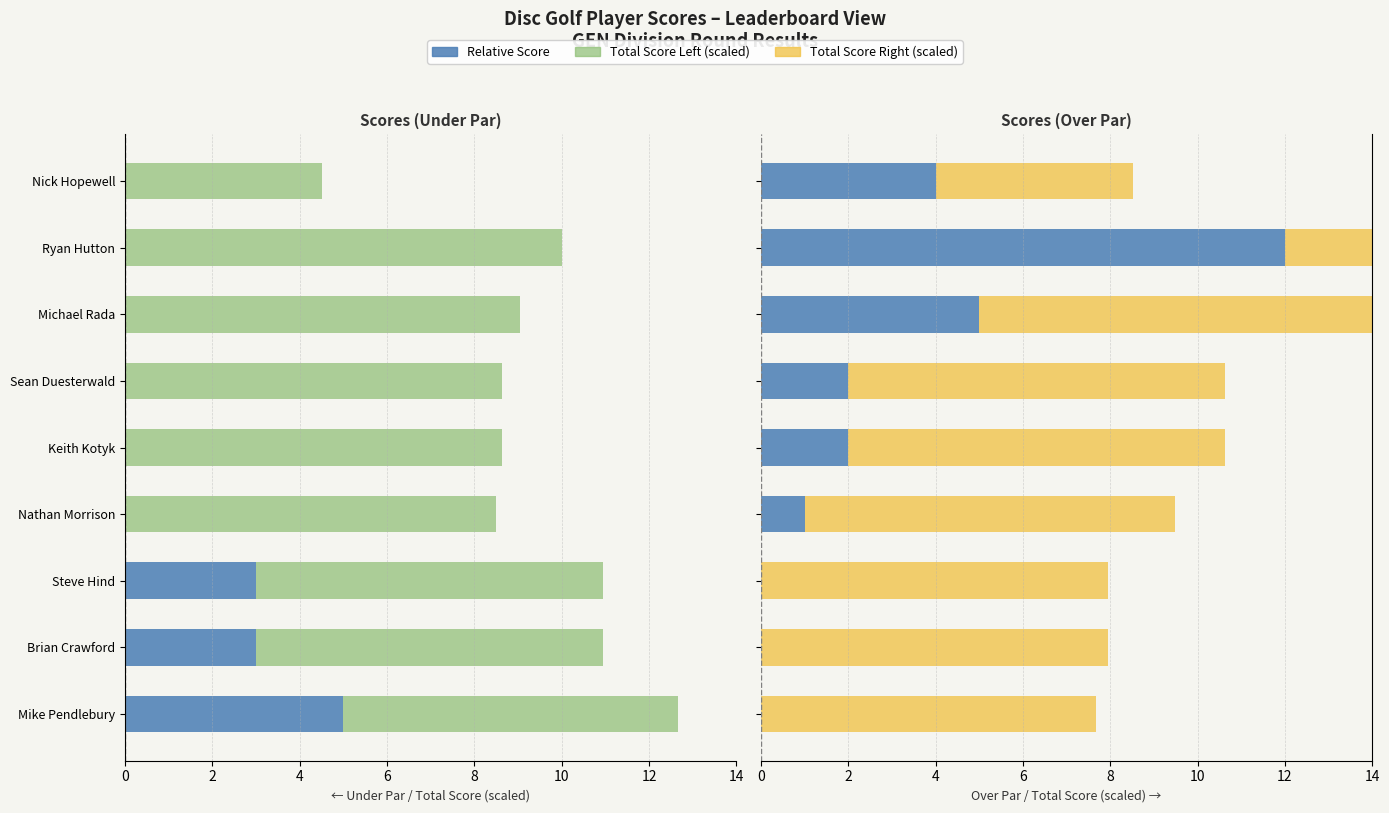

The value of Total Score (scaled) at Steve Hind is 2.1. True or false?

False